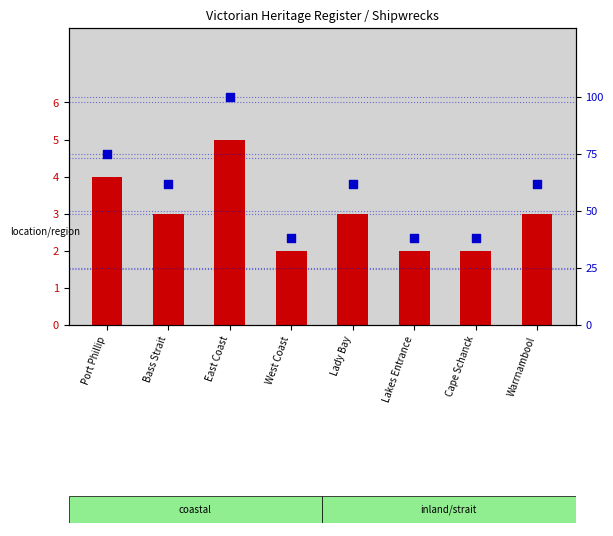

Which series has the largest total across all categories?

percentile rank within the sample